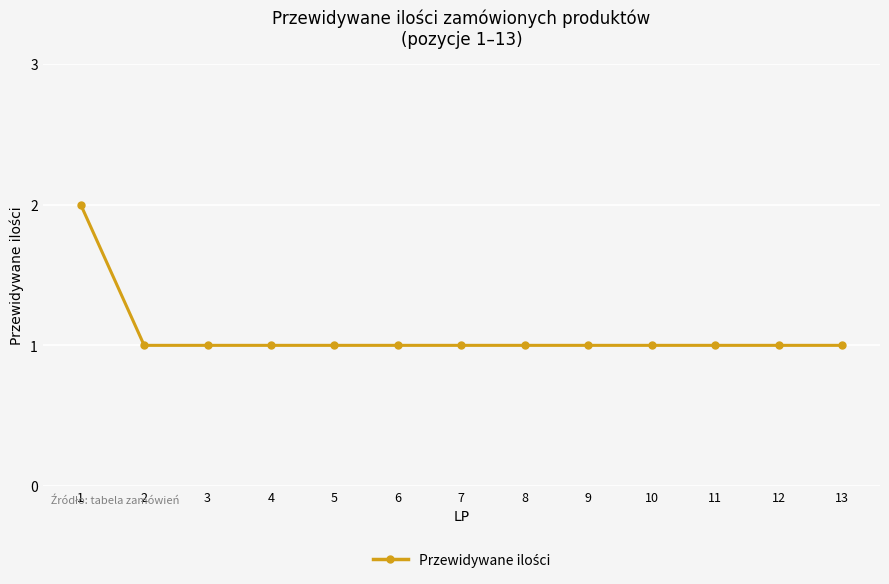

How many lines are shown in the chart?

1